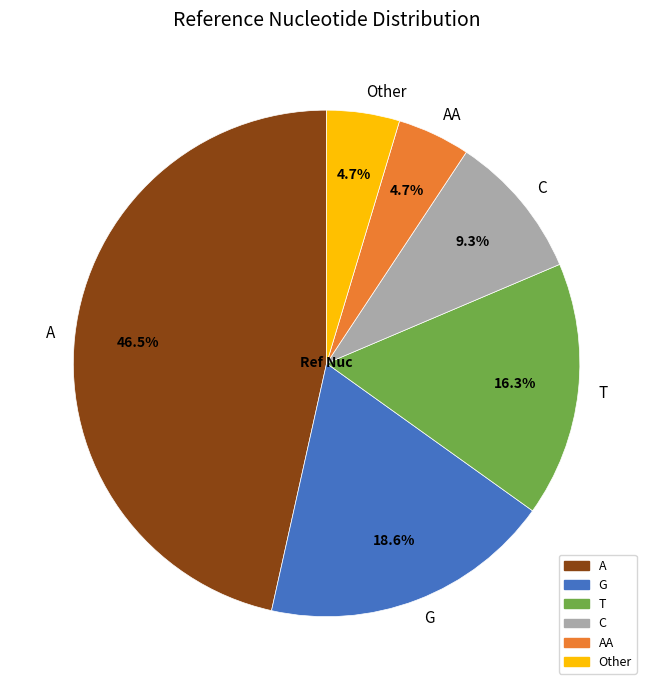

Does any single category account for the majority?

No